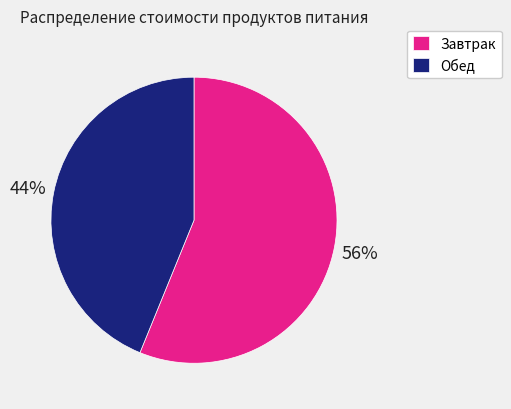

What percentage is the Завтрак slice, to the nearest percent?

56%